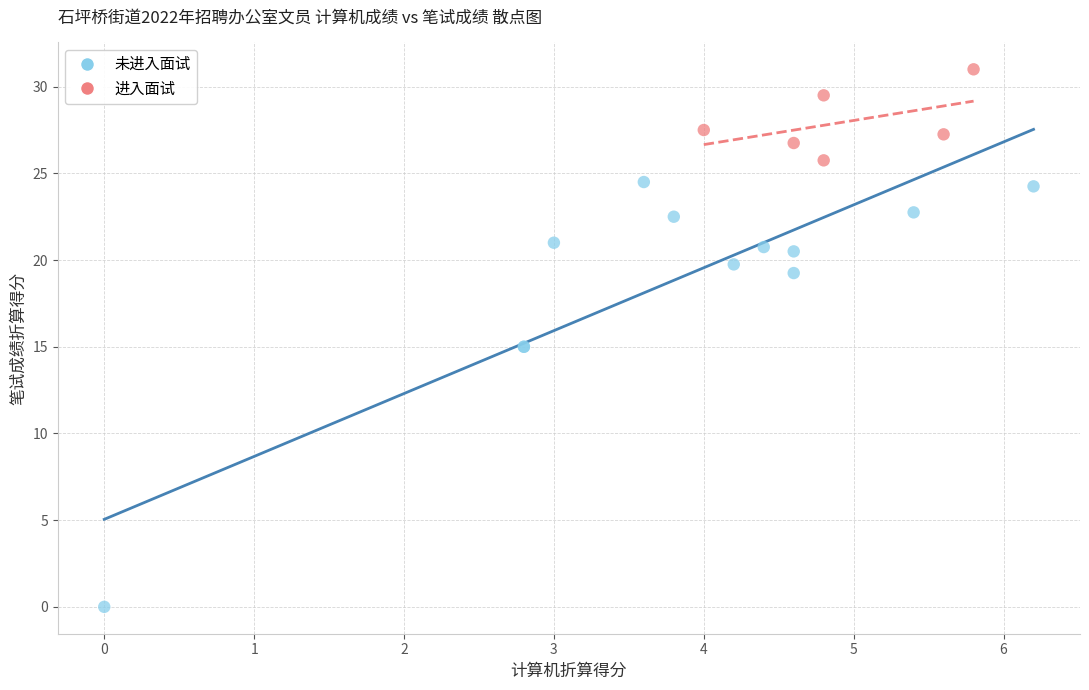

Which series reaches the maximum Y coordinate?

进入面试